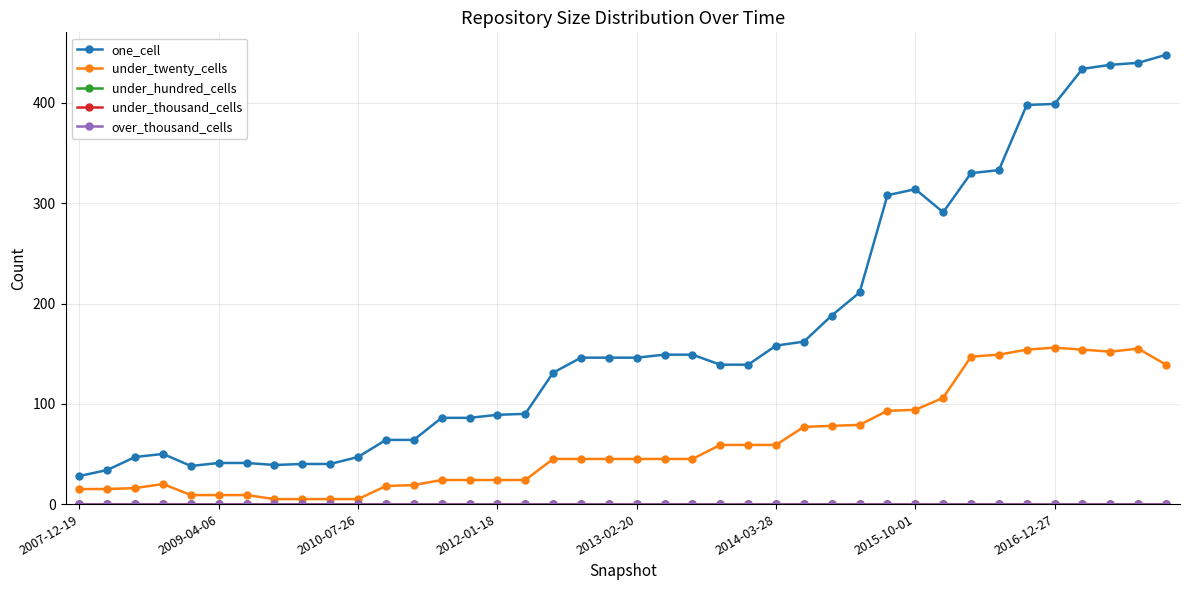

True or false: under_twenty_cells and over_thousand_cells intersect in this chart.

False